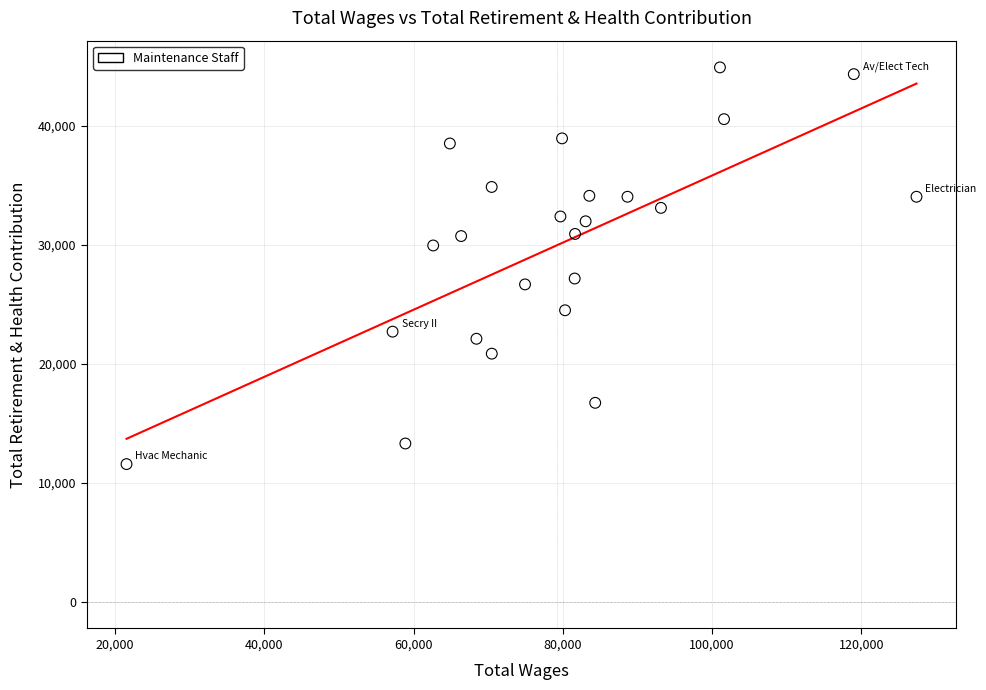

What Y value in the scatter plot is closest to 28236?

27162